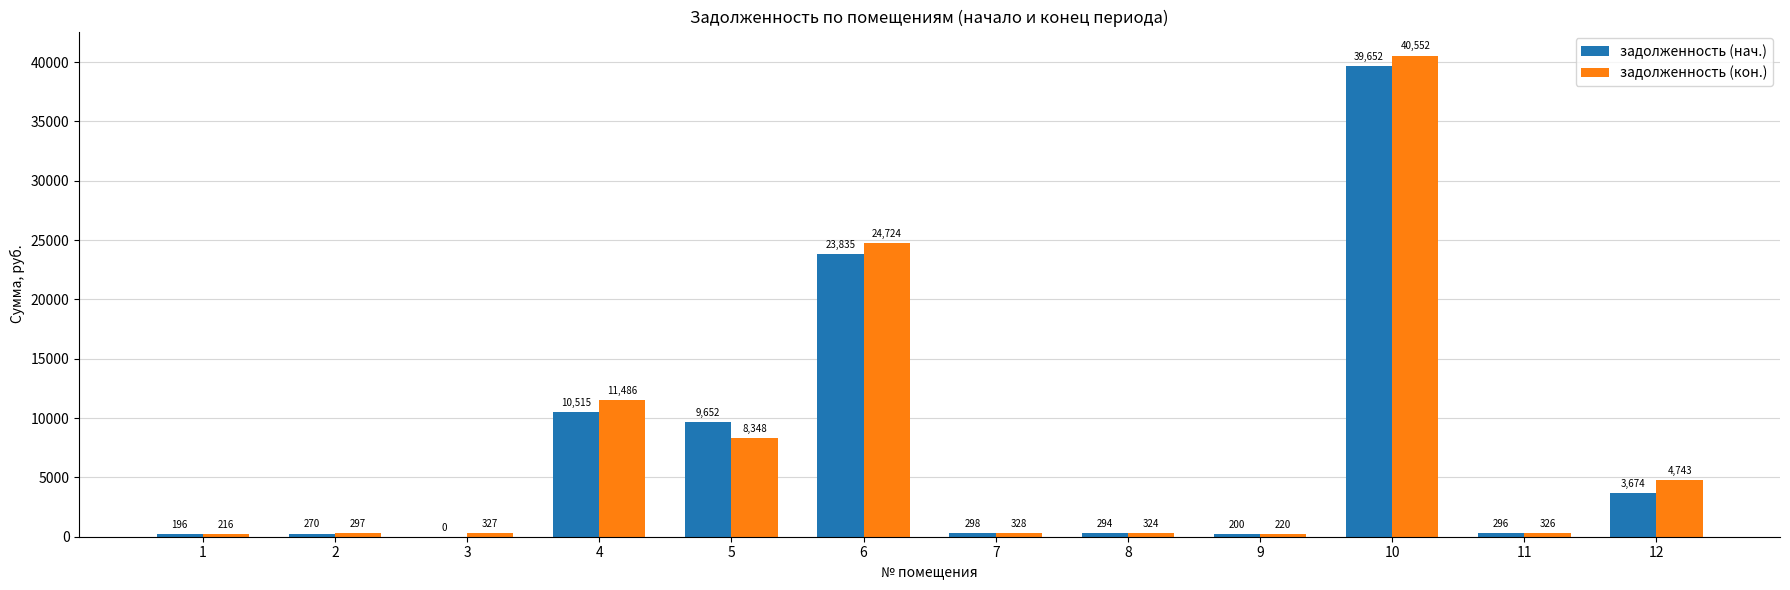

Which label corresponds to the largest value in the chart?

10